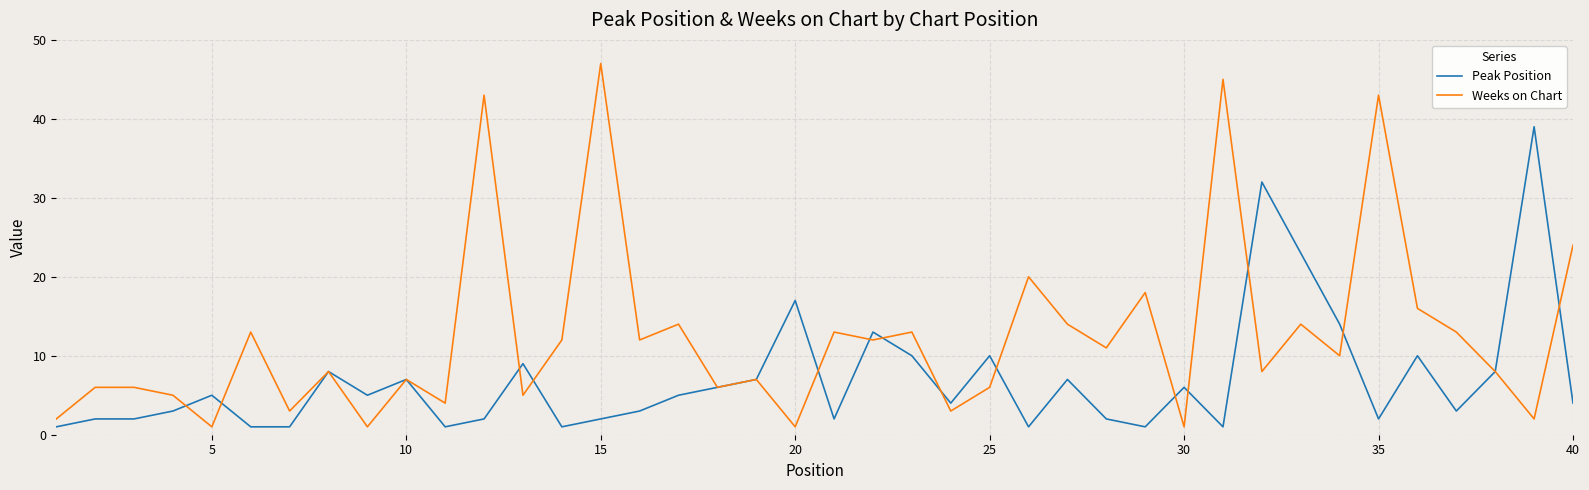

Reading left to right, what are all the values shown in this chart?

Peak Position: 1	2	2	3	5	1	1	8	5	7	1	2	9	1	2	3	5	6	7	17	2	13	10	4	10	1	7	2	1	6	1	32	23	14	2	10	3	8	39	4
Weeks on Chart: 2	6	6	5	1	13	3	8	1	7	4	43	5	12	47	12	14	6	7	1	13	12	13	3	6	20	14	11	18	1	45	8	14	10	43	16	13	8	2	24